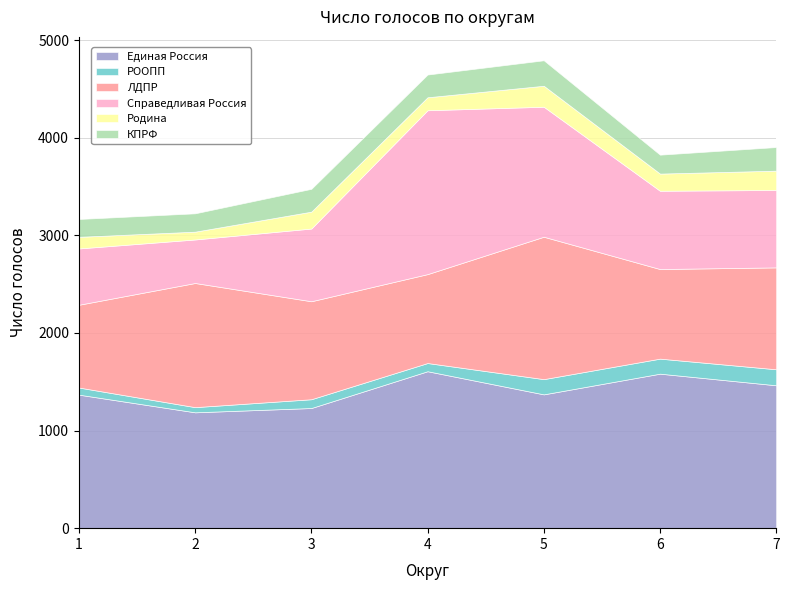

At which category is the sum across all series the highest?

5